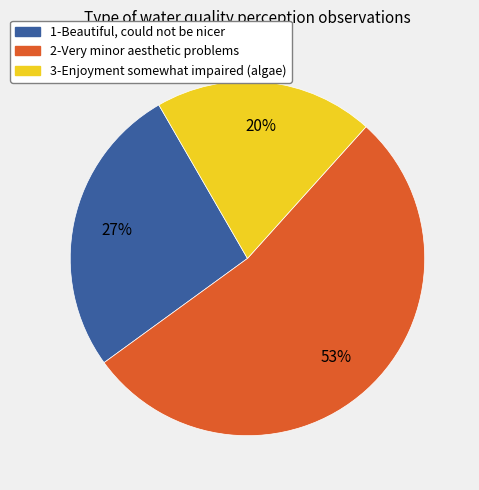

To the nearest percent, what is the difference between the 1-Beautiful, could not be nicer and 3-Enjoyment somewhat impaired (algae) slice percentages?

7%